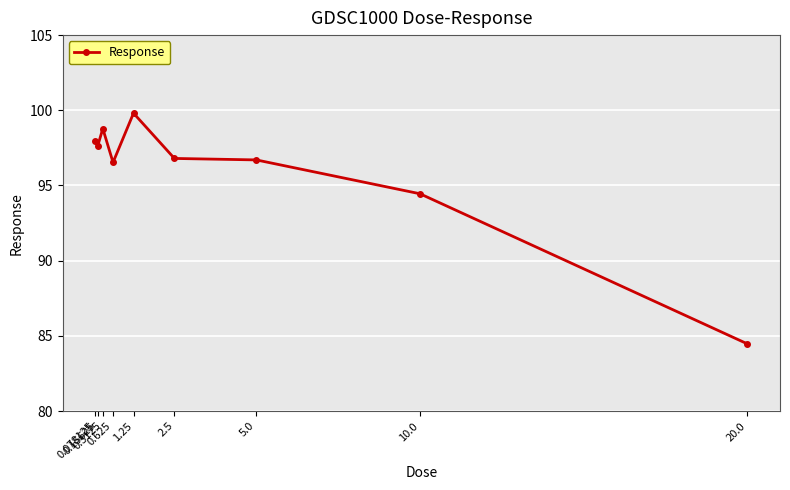

What is the value of the 5th point from the left?

99.8